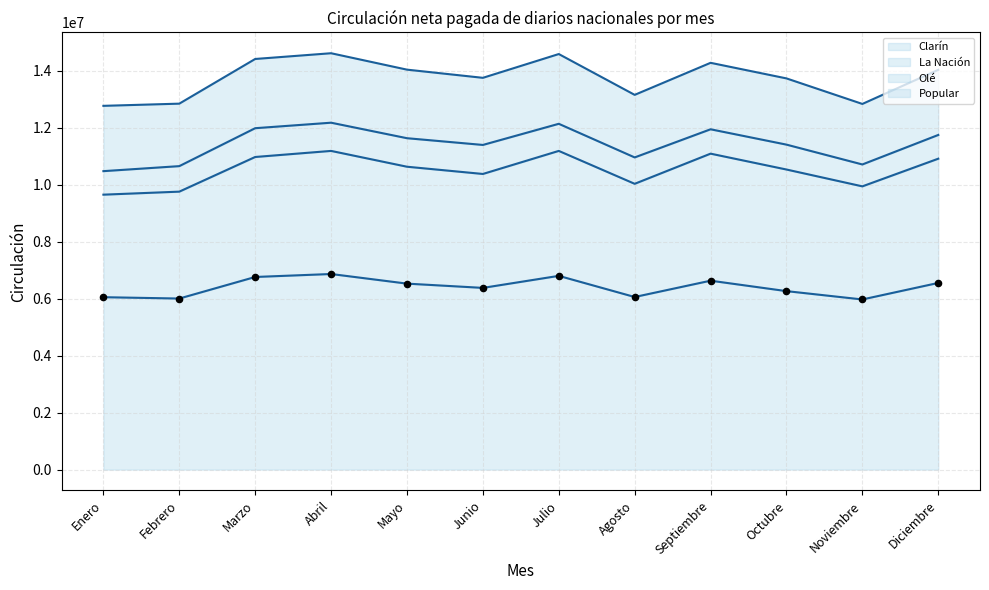

What is the approximate value of Clarín at Agosto?

6059057